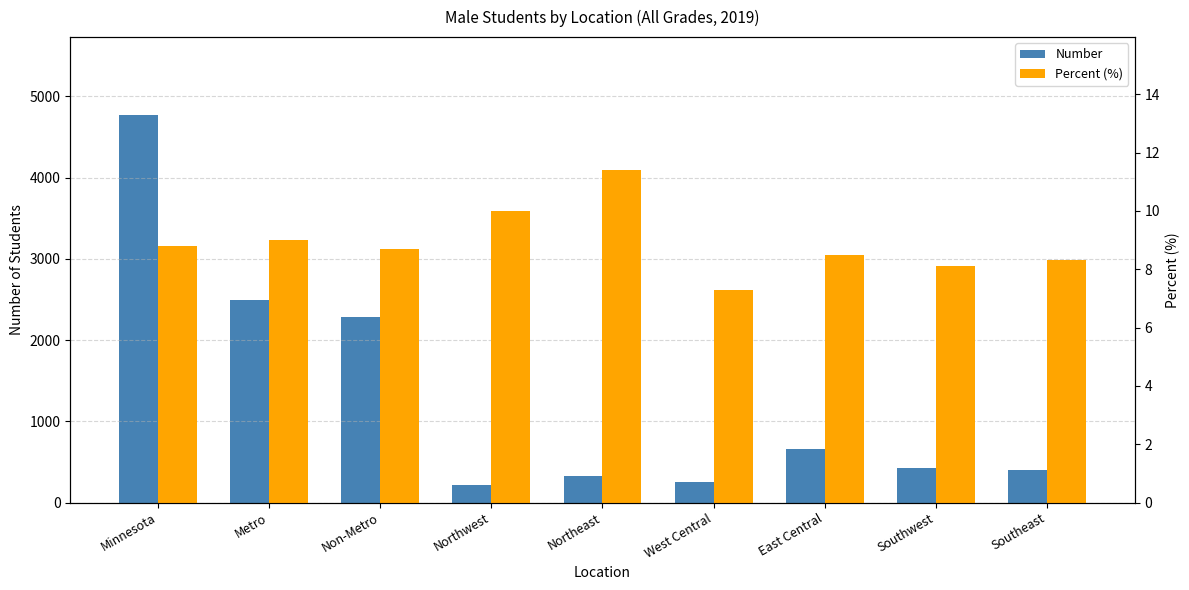

Does the chart contain any negative values?

No